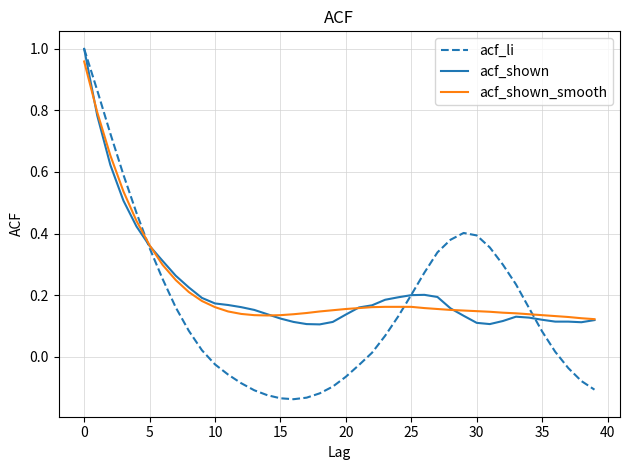

Which series has the largest range (max minus min)?

acf_li